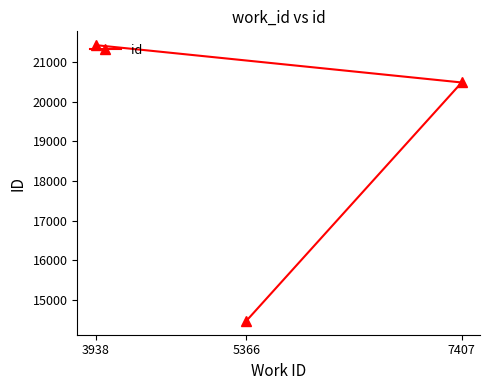

Does the chart display data point markers on the line(s)?

Yes